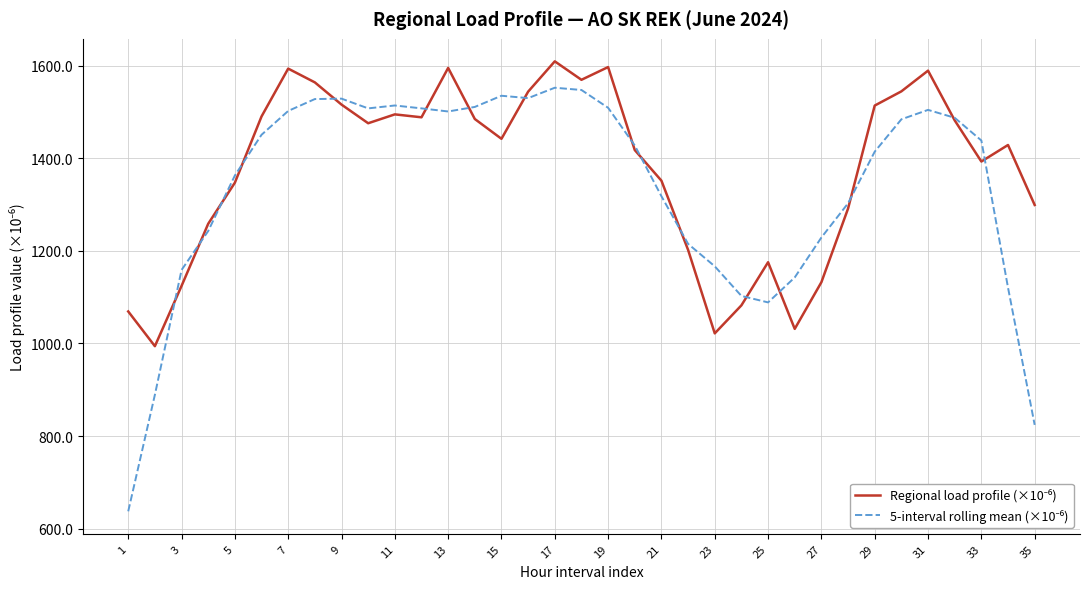

What is the minimum value shown in the chart?

637.5